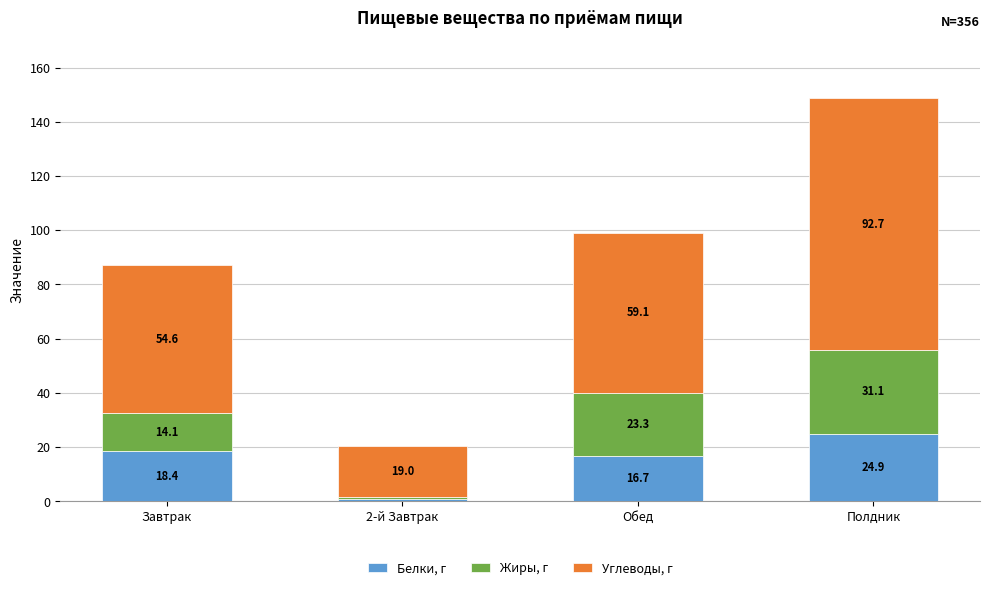

What is the sum of all Белки, г values?

60.8